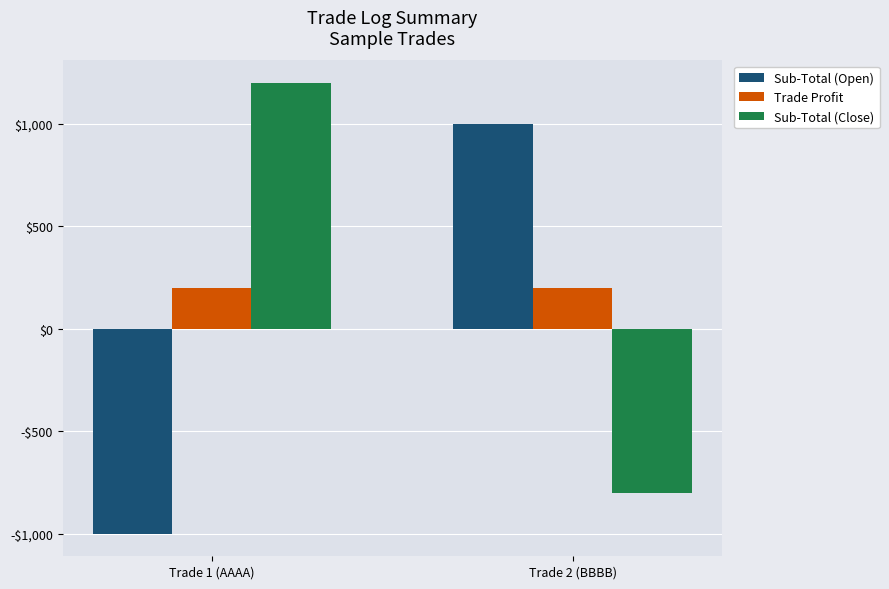

What are all the series names shown in the legend?

Sub-Total (Open), Trade Profit, Sub-Total (Close)